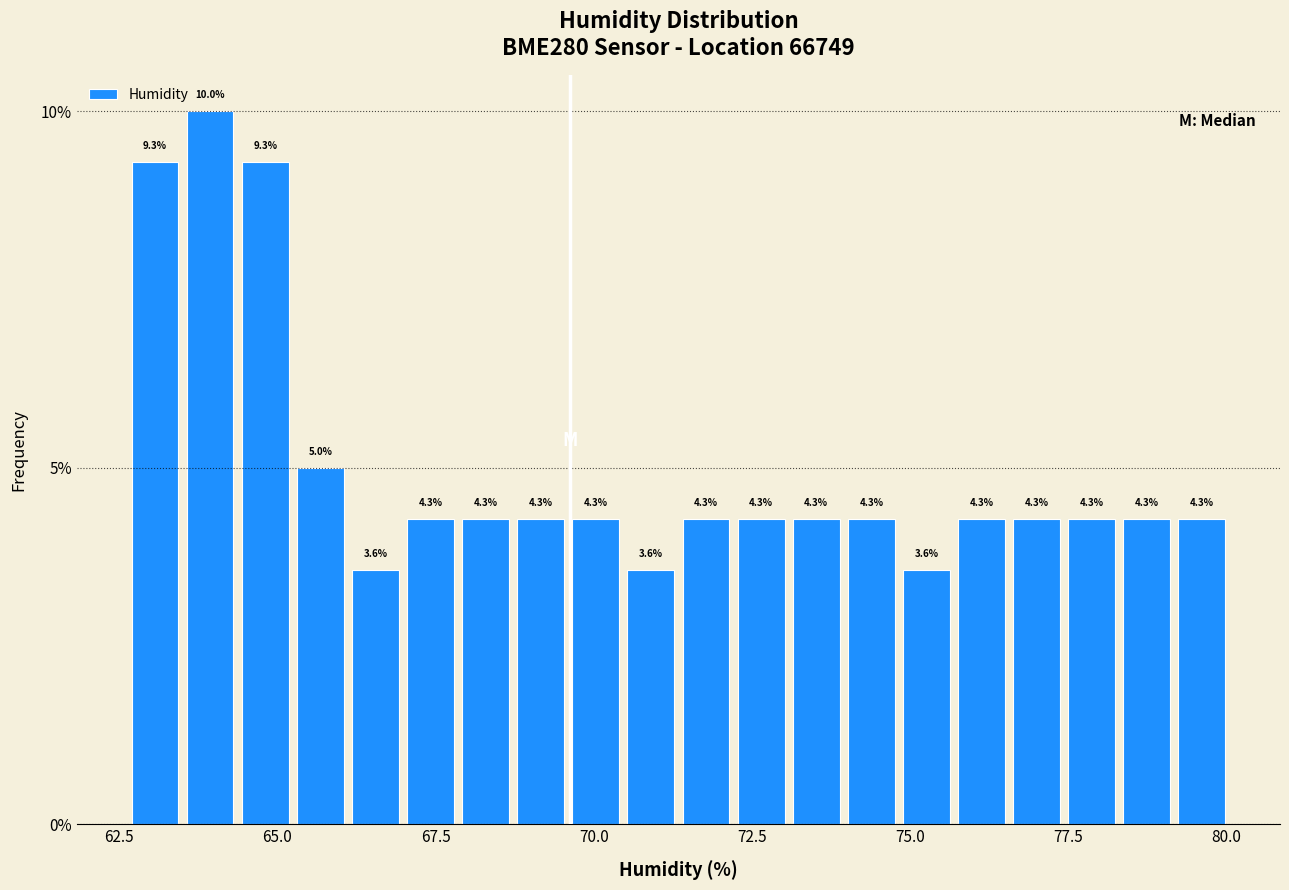

Read against the x-axis, roughly where is the centre of the tallest bar?

64.0